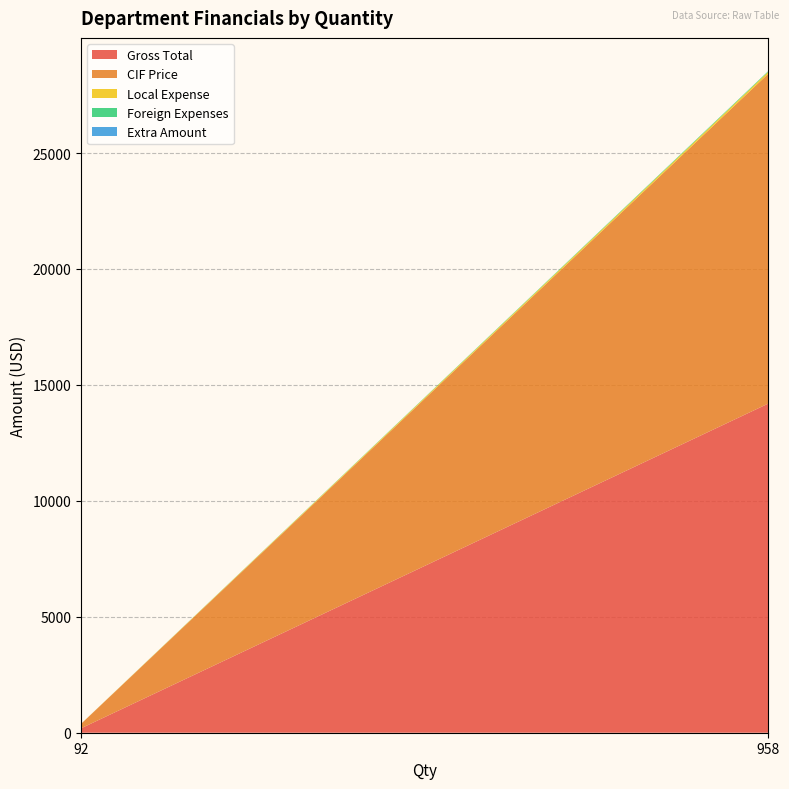

Reading right to left, what are all the values shown in this chart?

Gross Total: 14197.5	190.1
Foreign Expenses: 30.5	0.3
CIF Price: 14227.9	190.4
Local Expense: 84.5	2.2
Extra Amount: 0.0	0.0